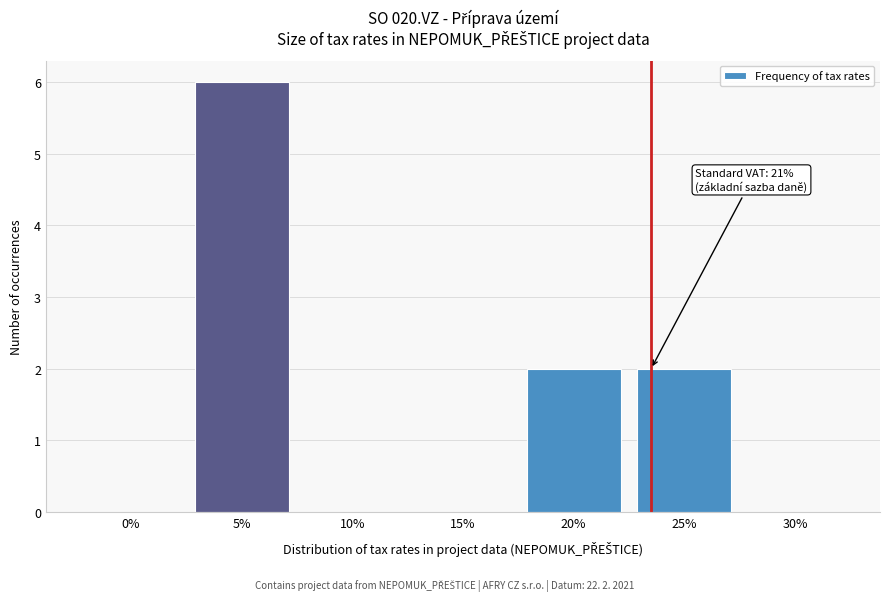

Reading left to right, what are all the values shown in this chart?

0%=0	5%=6	10%=0	15%=0	20%=2	25%=2	30%=0